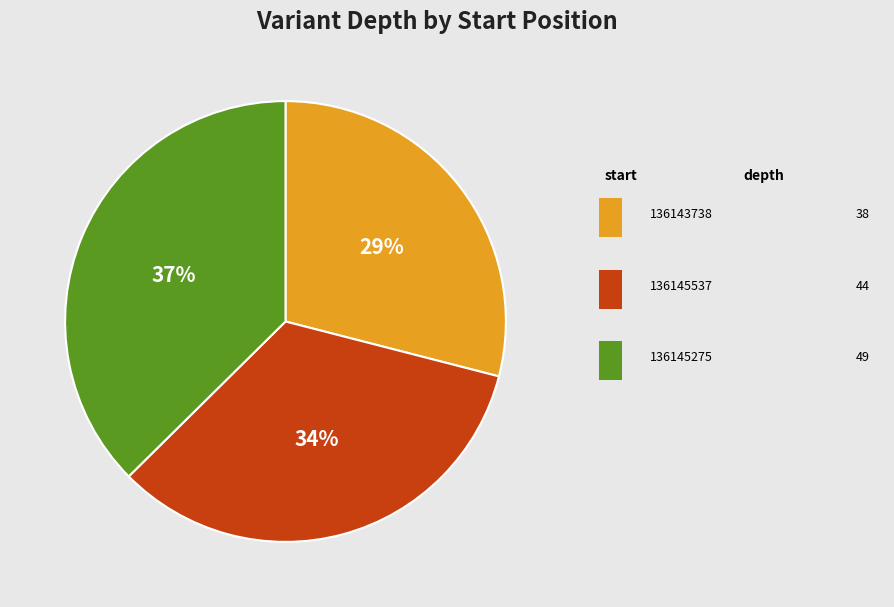

Is there a majority slice in this chart?

No